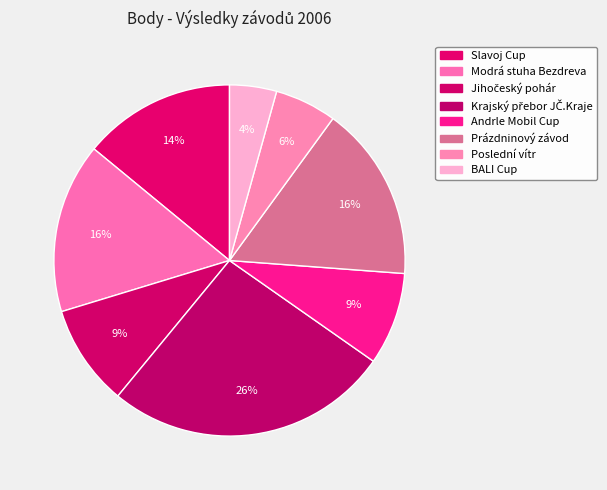

True or false: Prázdninový závod accounts for 5% of the total.

False